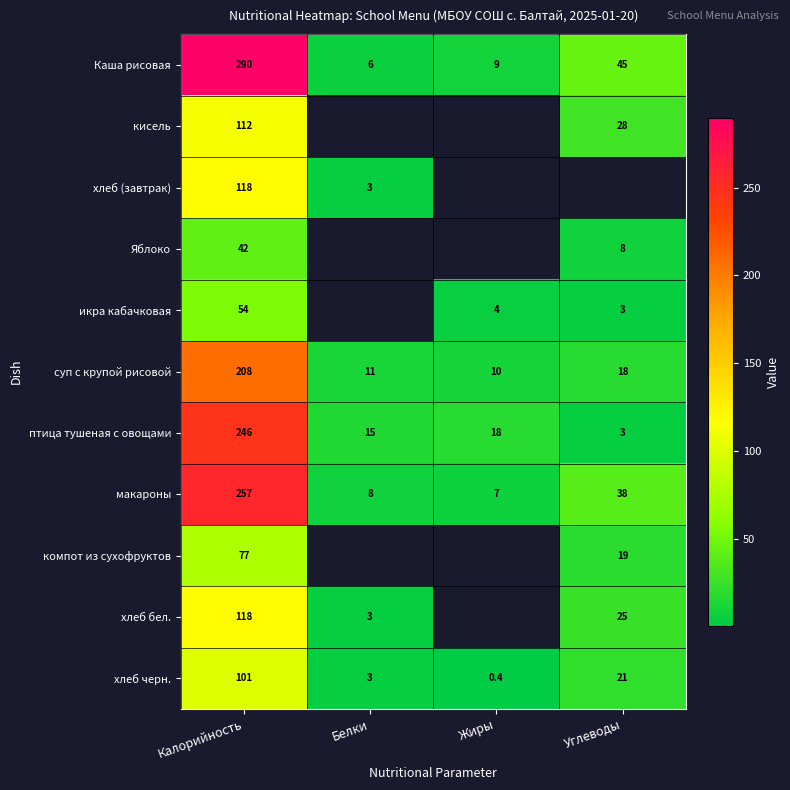

Which category has the lowest value in the суп с крупой рисовой series?

Жиры